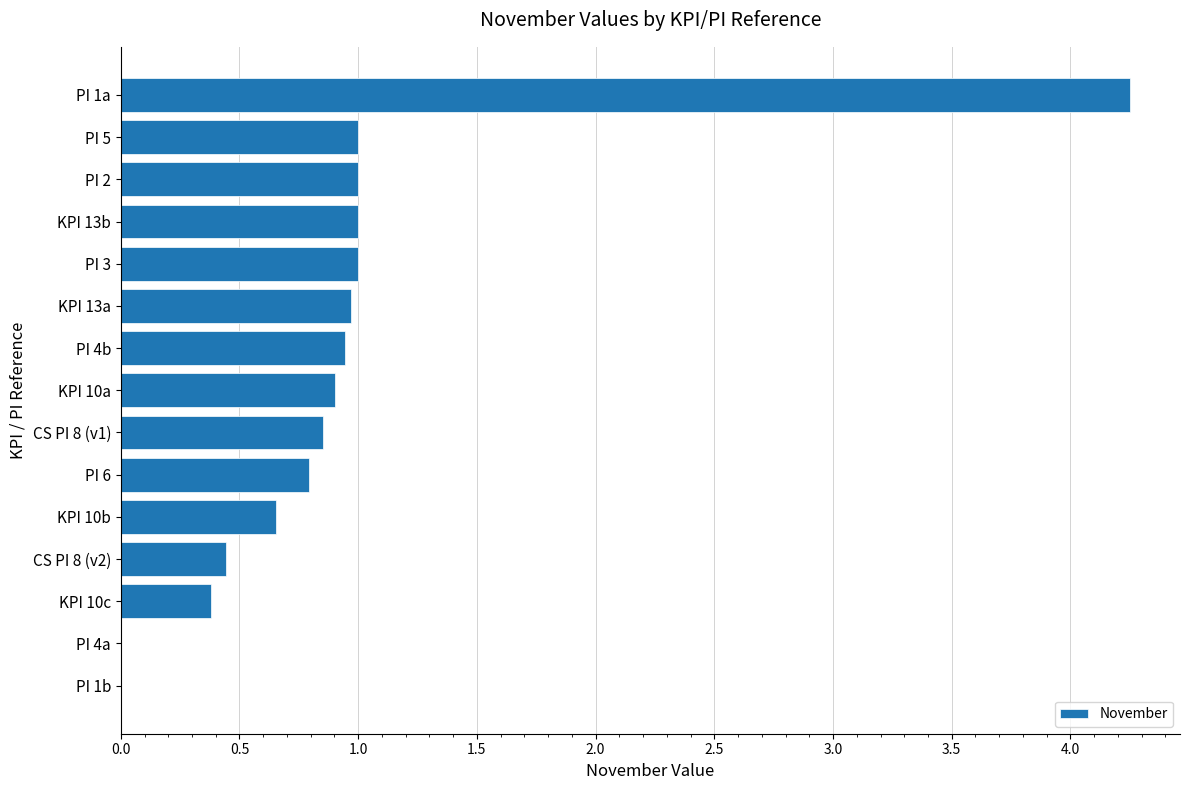

Which category has the highest value across all series?

PI 1a